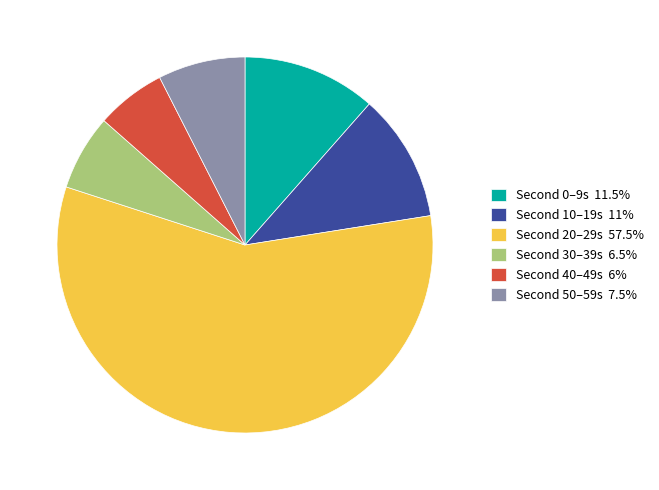

How many segments does this pie chart have?

6